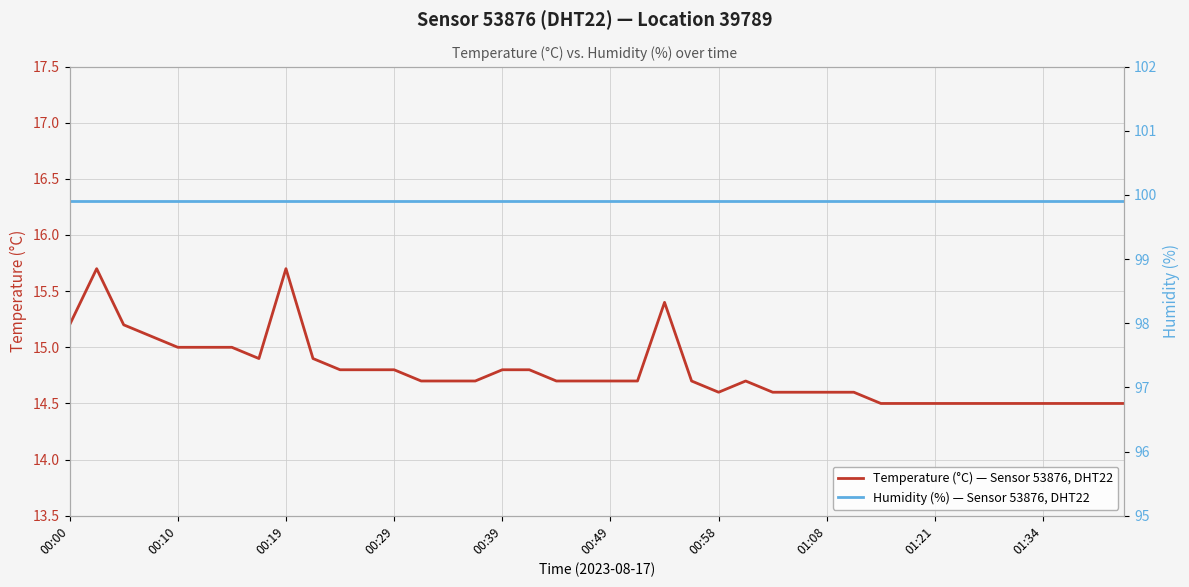

True or false: Temperature (°C) — Sensor 53876, DHT22 has more than 1 interior local peaks.

True